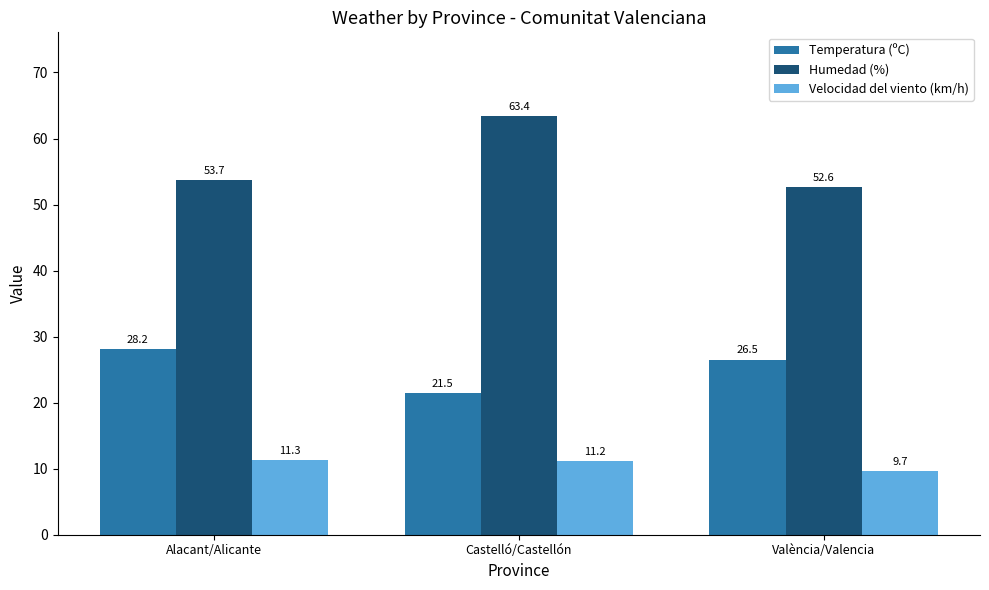

Reading left to right, list all the values displayed in this chart.

Temperatura (ºC): Alacant/Alicante=28.2	Castelló/Castellón=21.5	València/Valencia=26.5
Humedad (%): Alacant/Alicante=53.7	Castelló/Castellón=63.4	València/Valencia=52.6
Velocidad del viento (km/h): Alacant/Alicante=11.3	Castelló/Castellón=11.2	València/Valencia=9.7